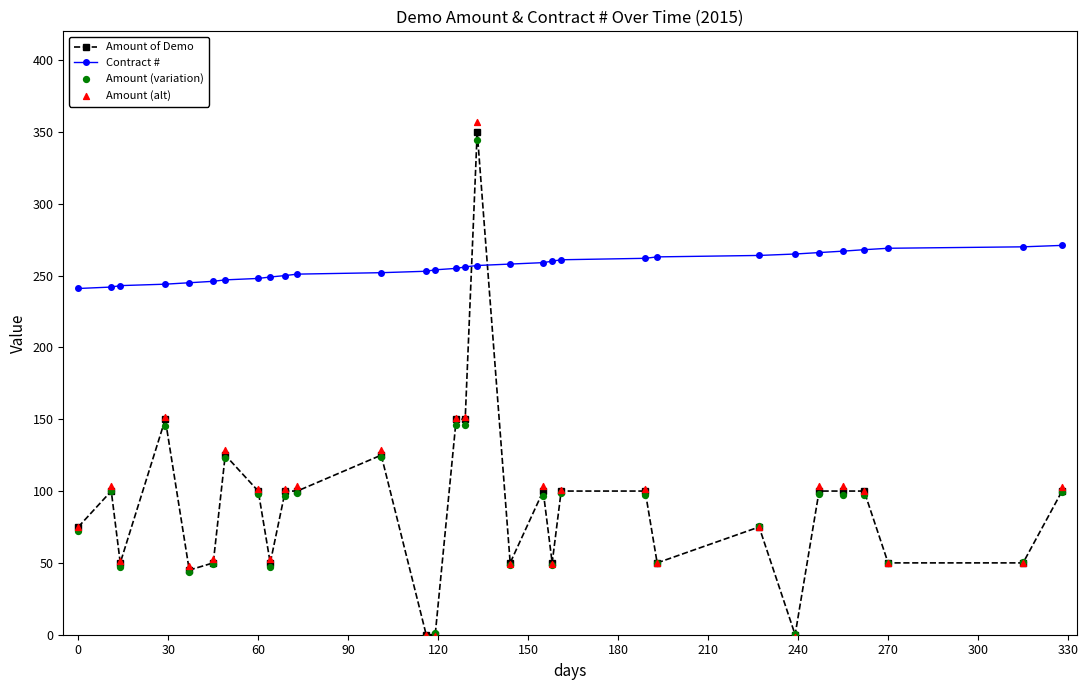

What is the total value across all series at 150?

398.4